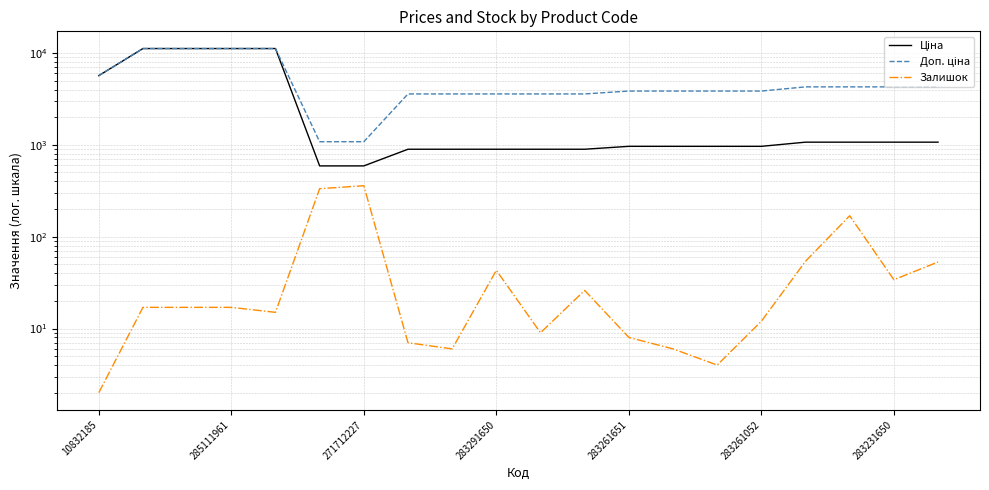

The value of Залишок at 8 is 3.8. True or false?

False